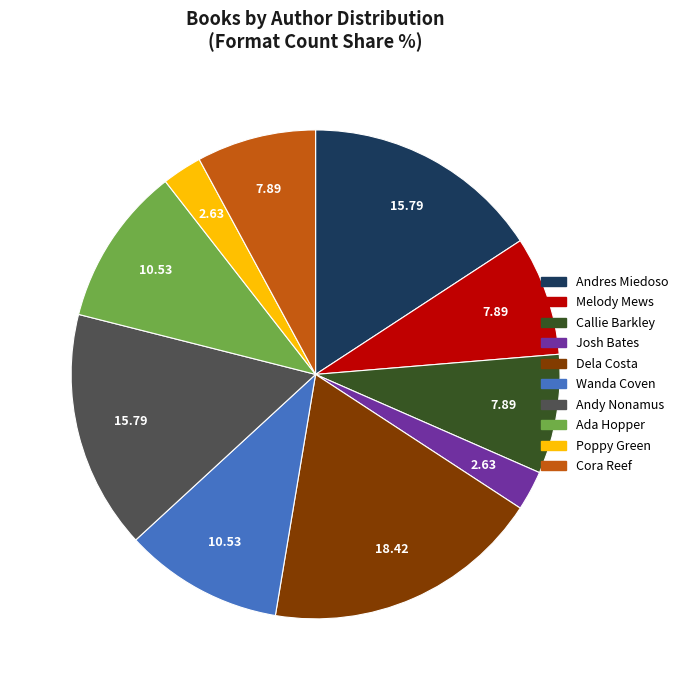

Does any single category account for the majority?

No